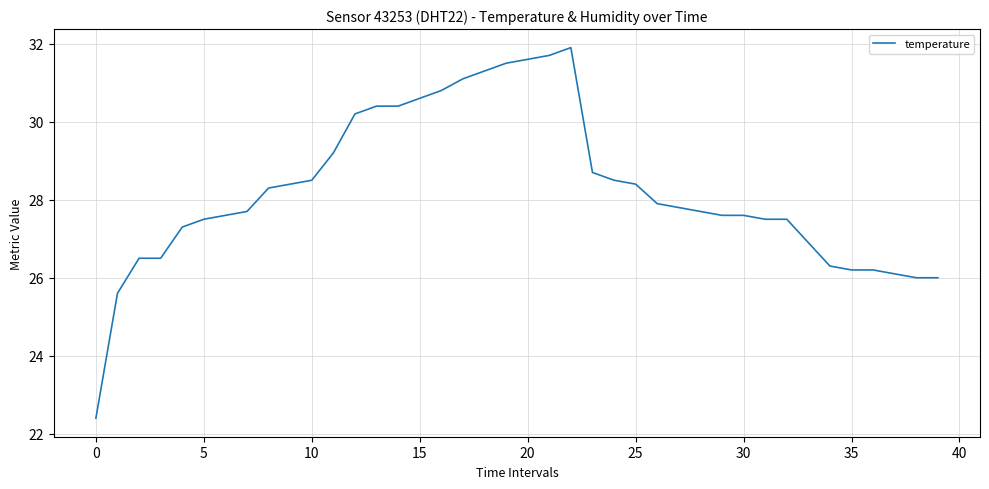

True or false: the data has more than 0 interior local peaks.

True